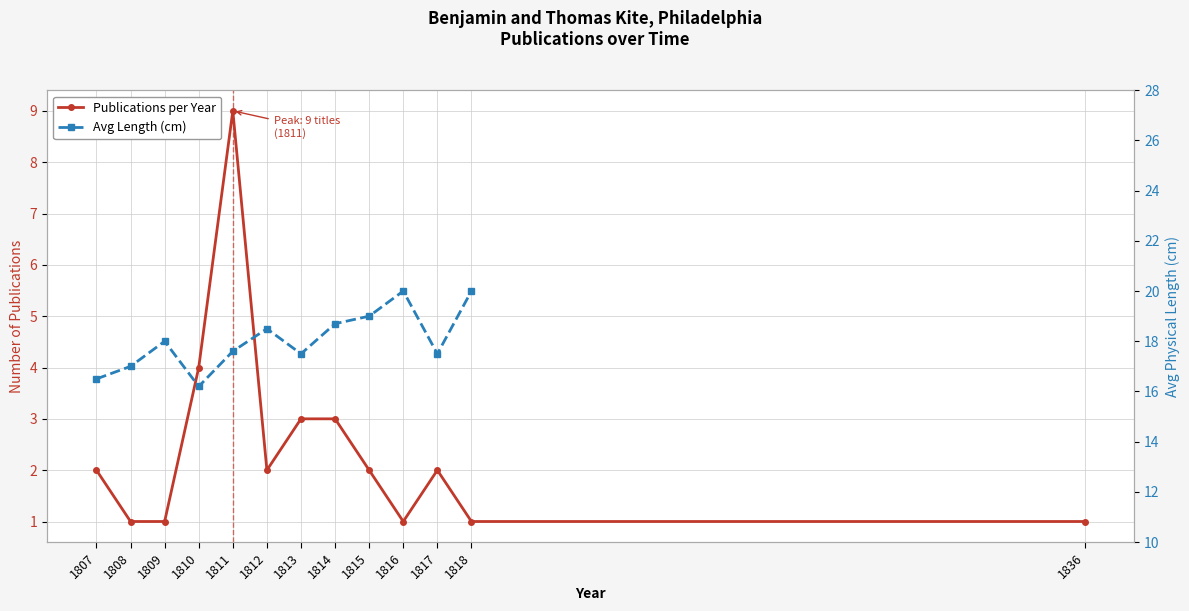

At which category is the sum across all series the highest?

1811